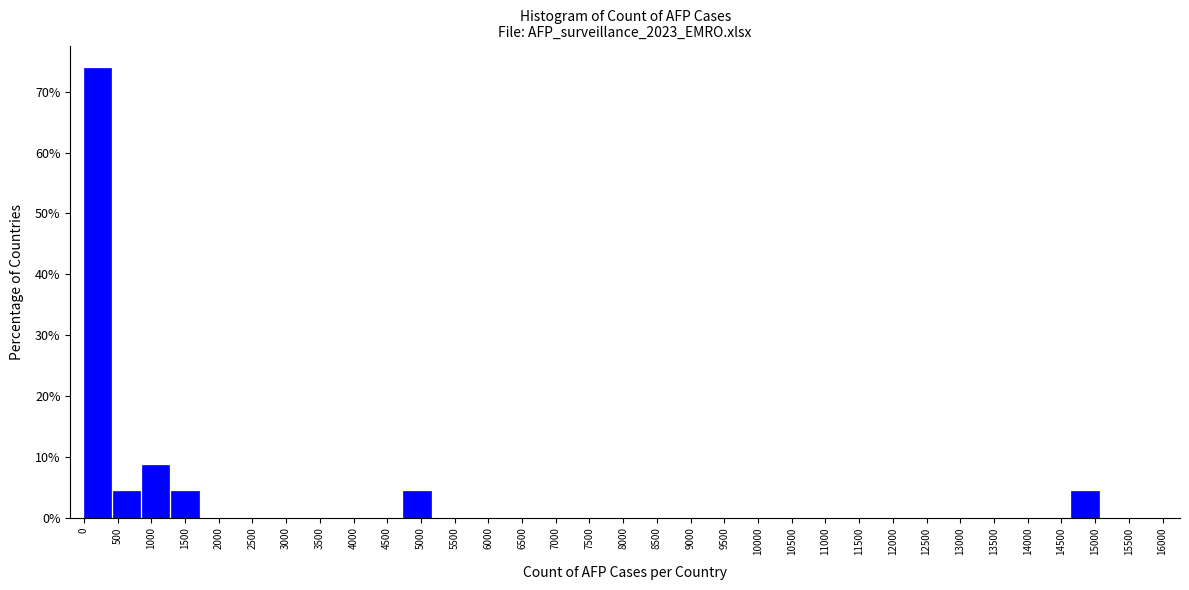

What is the height of the bar covering 0 to 450 on the x-axis? Neither the bar edges nor the heights are printed on the chart, so give them approximately, as read against the axes.

74